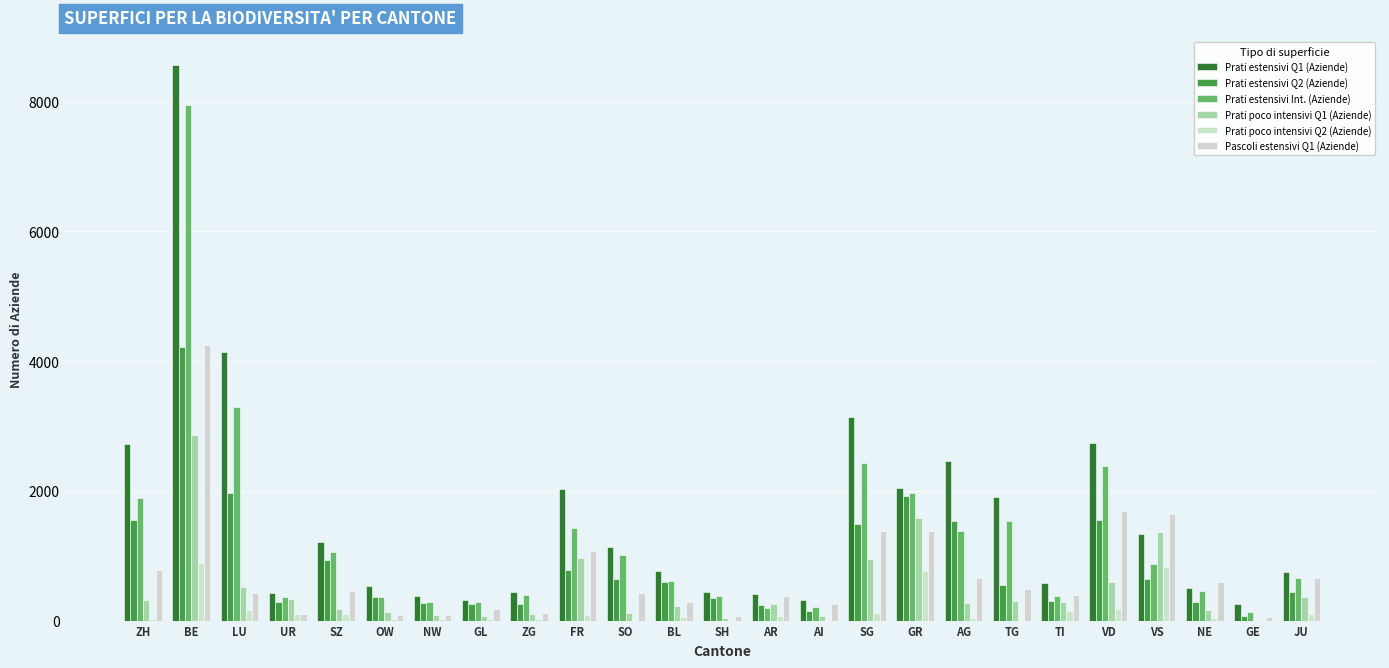

What is the difference between the maximum and minimum values in the Prati estensivi Q1 (Aziende) series?

8321